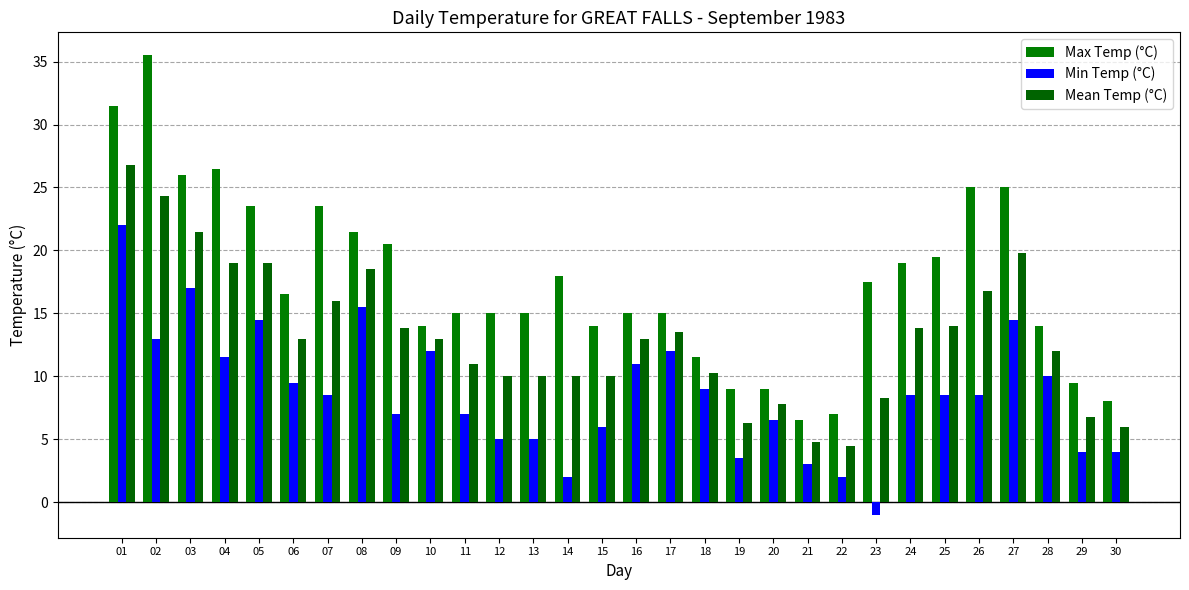

At 20, list the series in order from smallest to largest.

Min Temp (°C), Mean Temp (°C), Max Temp (°C)